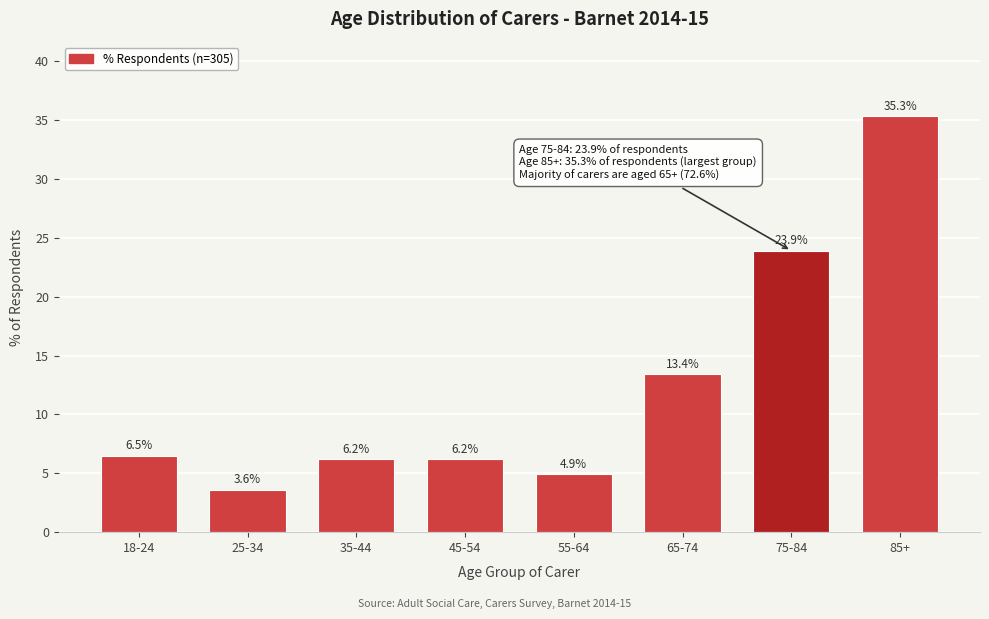

Reading left to right, what are all the values shown in this chart?

6.5	3.6	6.2	6.2	4.9	13.4	23.9	35.3